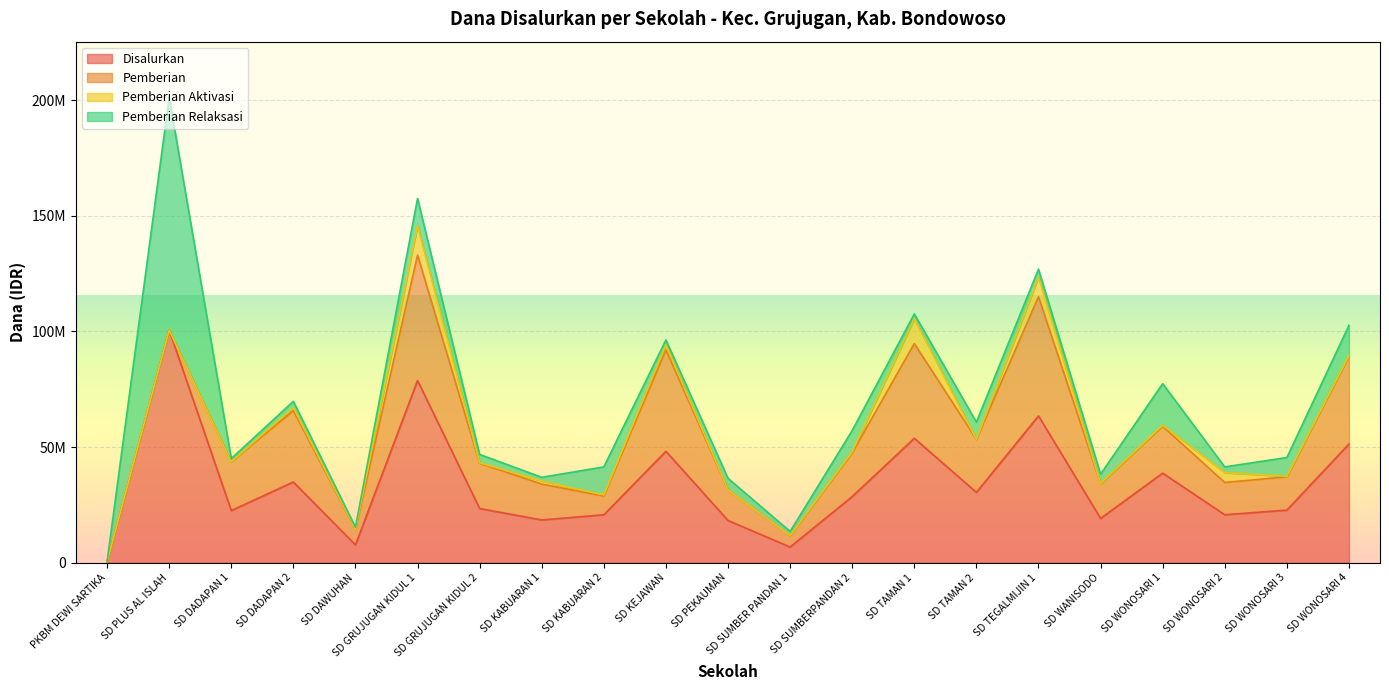

How many data points does each series have?

21